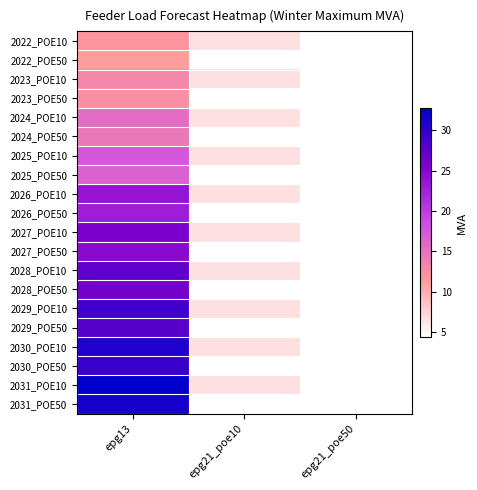

Rank the series at epg13 from highest to lowest value.

2031_POE10, 2031_POE50, 2030_POE10, 2030_POE50, 2029_POE10, 2029_POE50, 2028_POE10, 2028_POE50, 2027_POE10, 2027_POE50, 2026_POE10, 2026_POE50, 2025_POE10, 2025_POE50, 2024_POE10, 2024_POE50, 2023_POE10, 2023_POE50, 2022_POE10, 2022_POE50